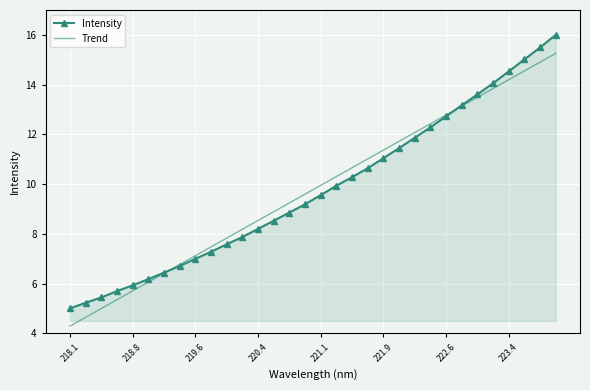

What is the maximum value shown in the chart?

16.0